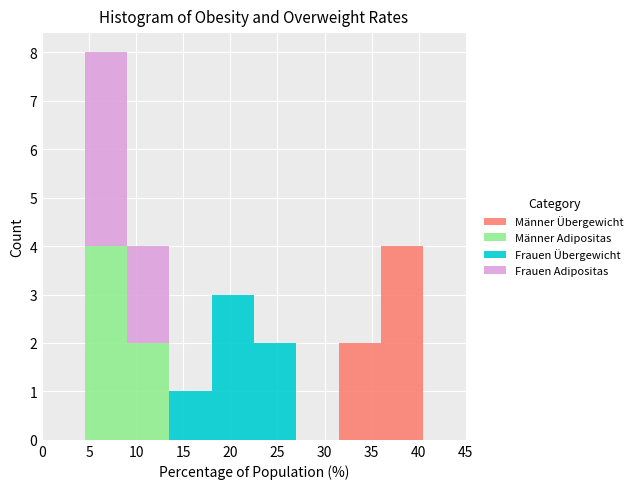

Reading left to right, transcribe this chart: for each stacked bar, give the range it covers on the x-axis and its total height. The values are not printed on the chart, so give them approximately, as read against the axis.

0.0 to 4.5: 0
4.5 to 9.0: 8
9.0 to 13.5: 4
13.5 to 18.0: 1
18.0 to 22.5: 3
22.5 to 27.0: 2
27.0 to 31.5: 0
31.5 to 36.0: 2
36.0 to 40.5: 4
40.5 to 45.0: 0